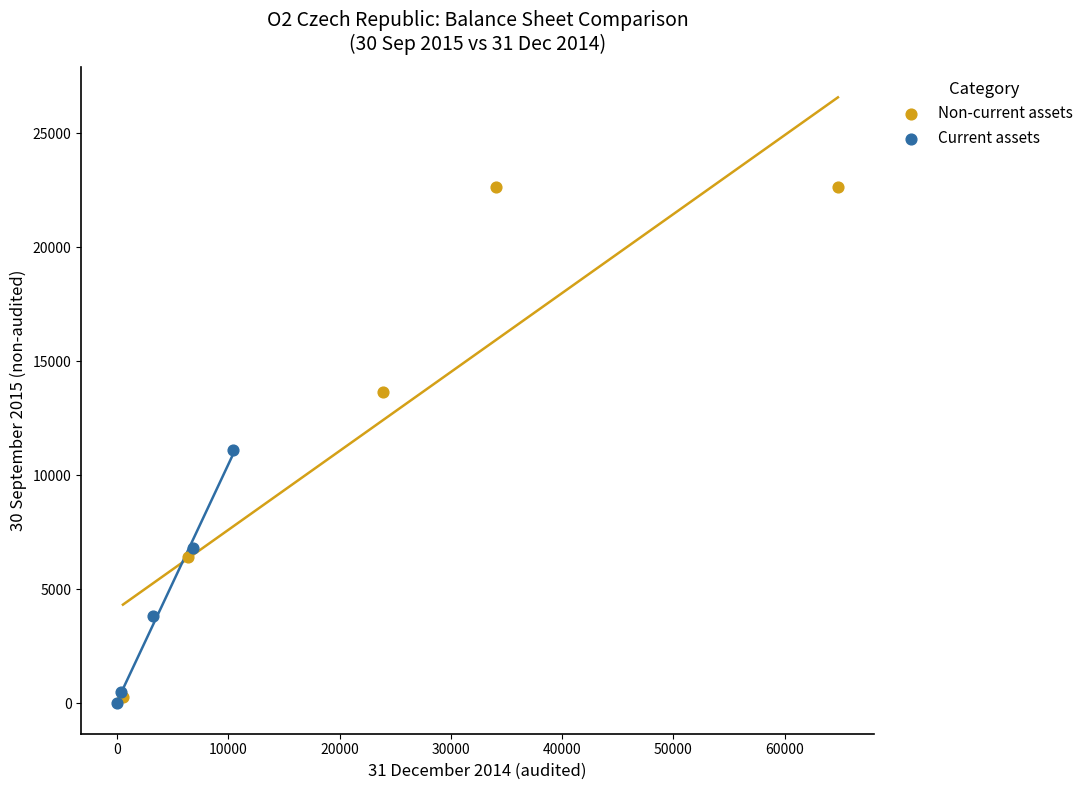

Which series has the widest spread of Y values?

Non-current assets